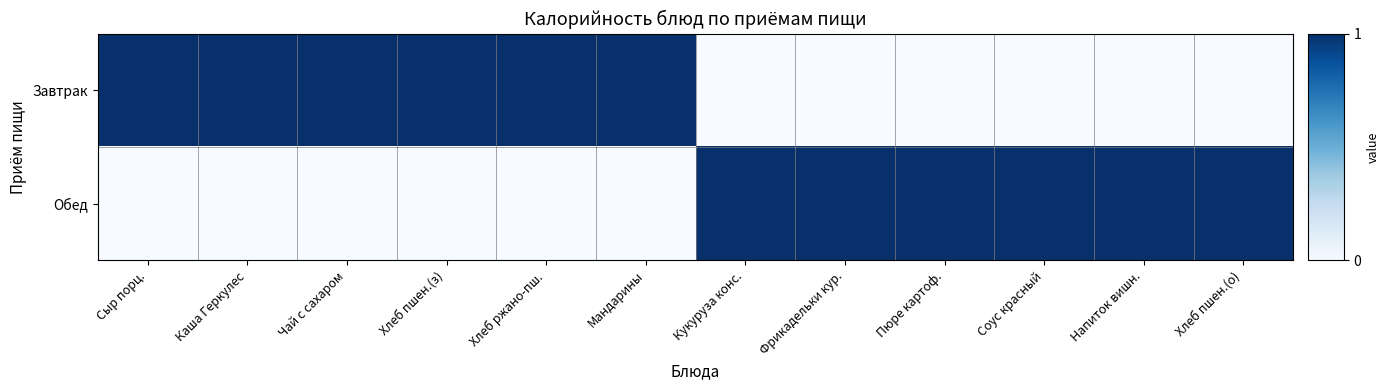

Between Хлеб пшен.(з) and Фрикадельки кур., which series saw the biggest shift?

Завтрак